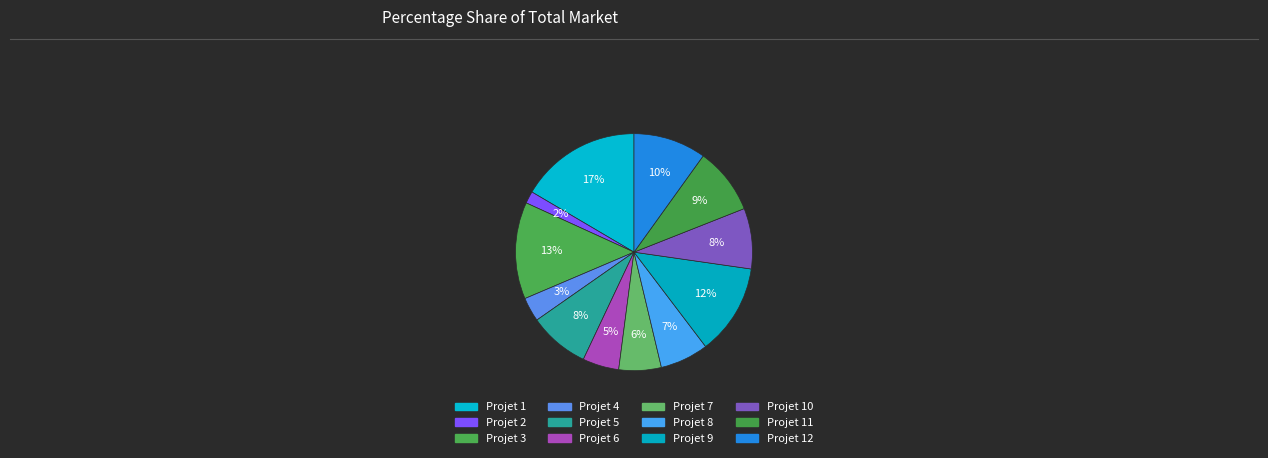

How many segments does this pie chart have?

12